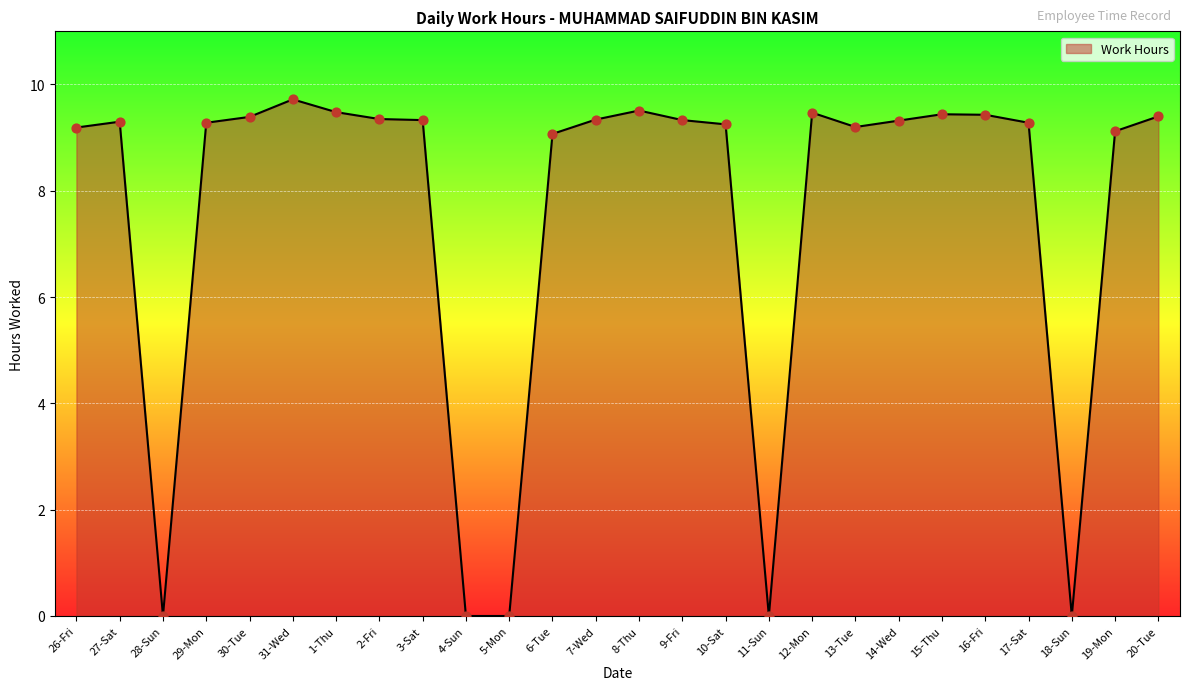

Which has a higher value, 15-Thu or 27-Sat?

15-Thu